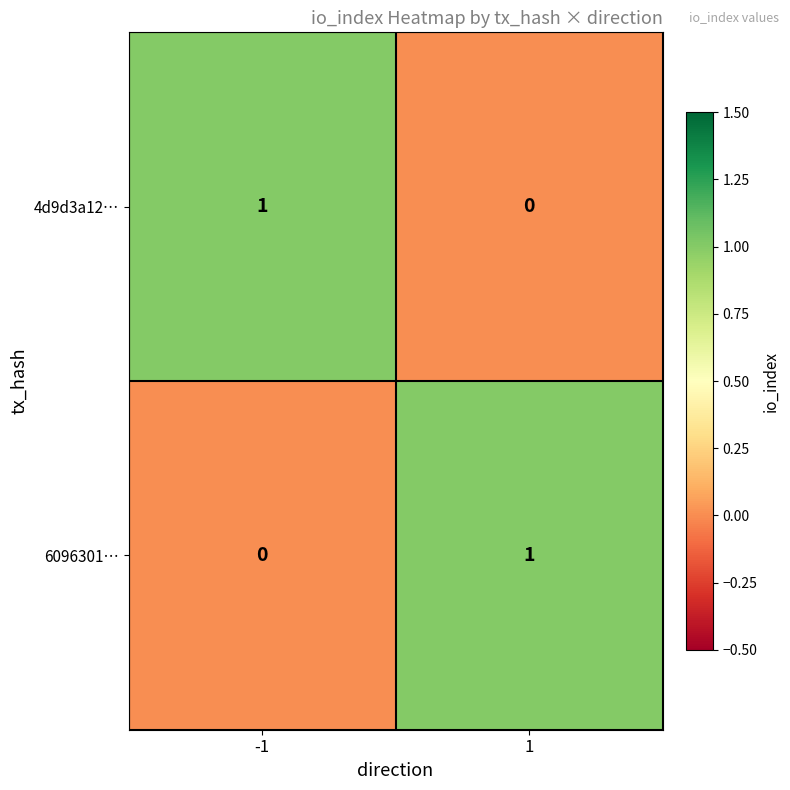

What is the difference between the highest and lowest values at 1?

1